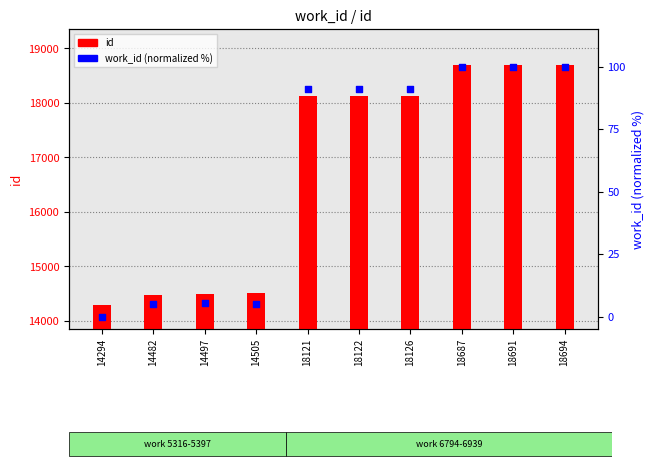

Which series contains the lowest Y value?

work_id (normalized)